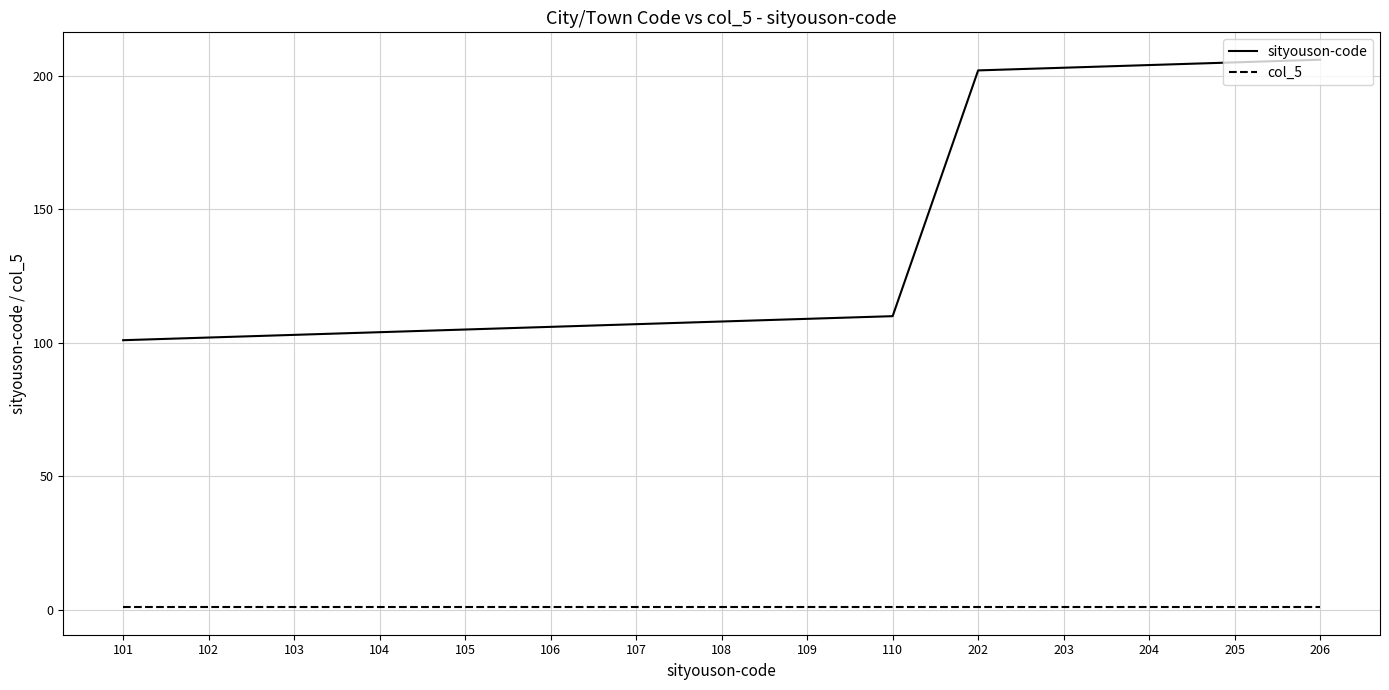

Which series has the widest spread of values?

sityouson-code